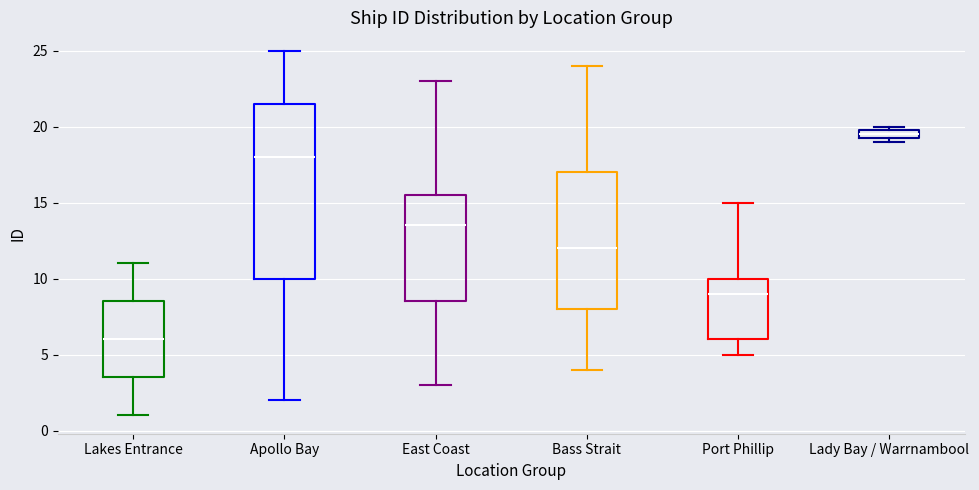

Where does the median line of the box for Apollo Bay sit on the y-axis? The values are not printed on the chart, so give them approximately, as read against the axis.

18.0